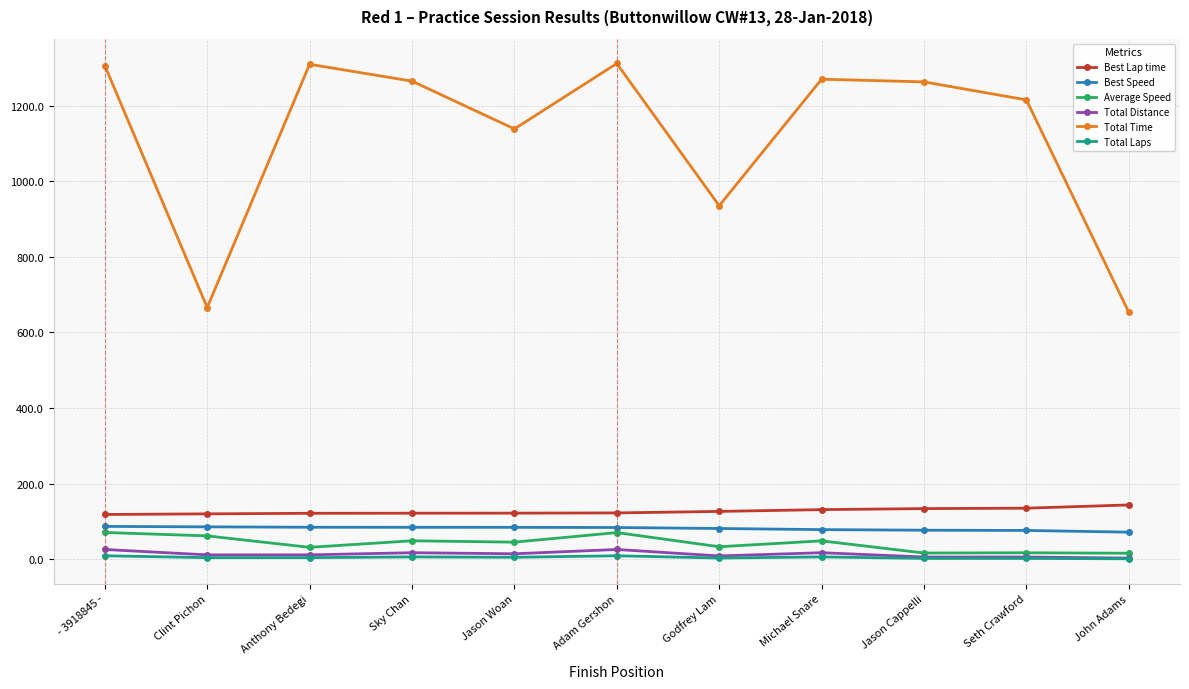

What is the spread (max minus min) of values at Seth Crawford?

1213.7